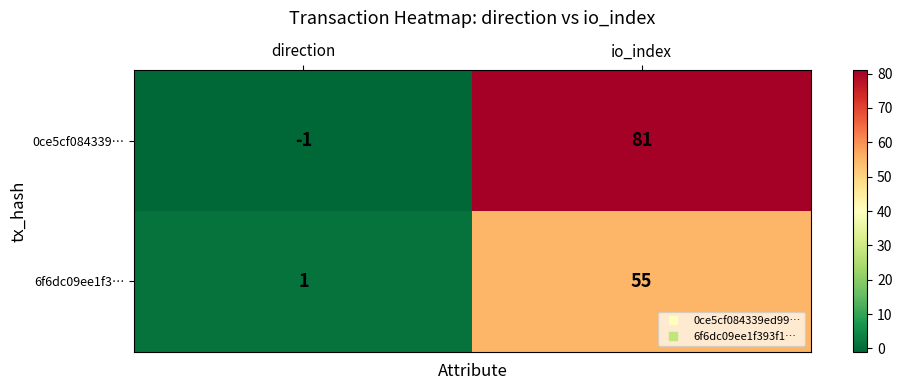

The value of 6f6dc09ee1f3… at direction is 0. True or false?

False